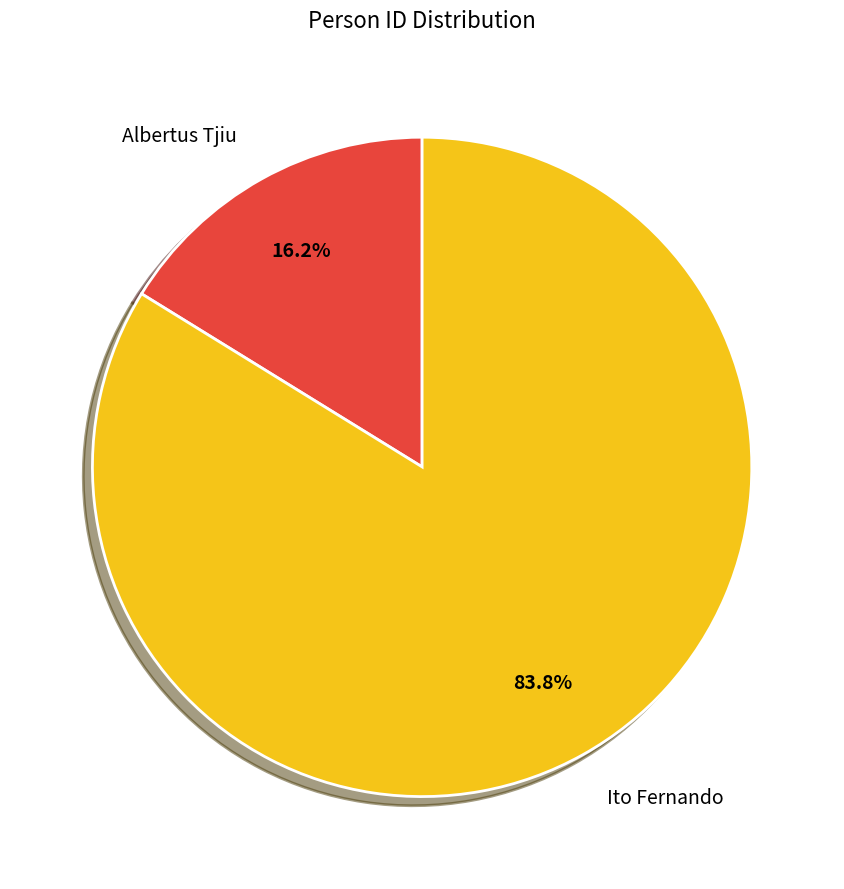

What portion of the pie excludes Ito Fernando?

16.2%